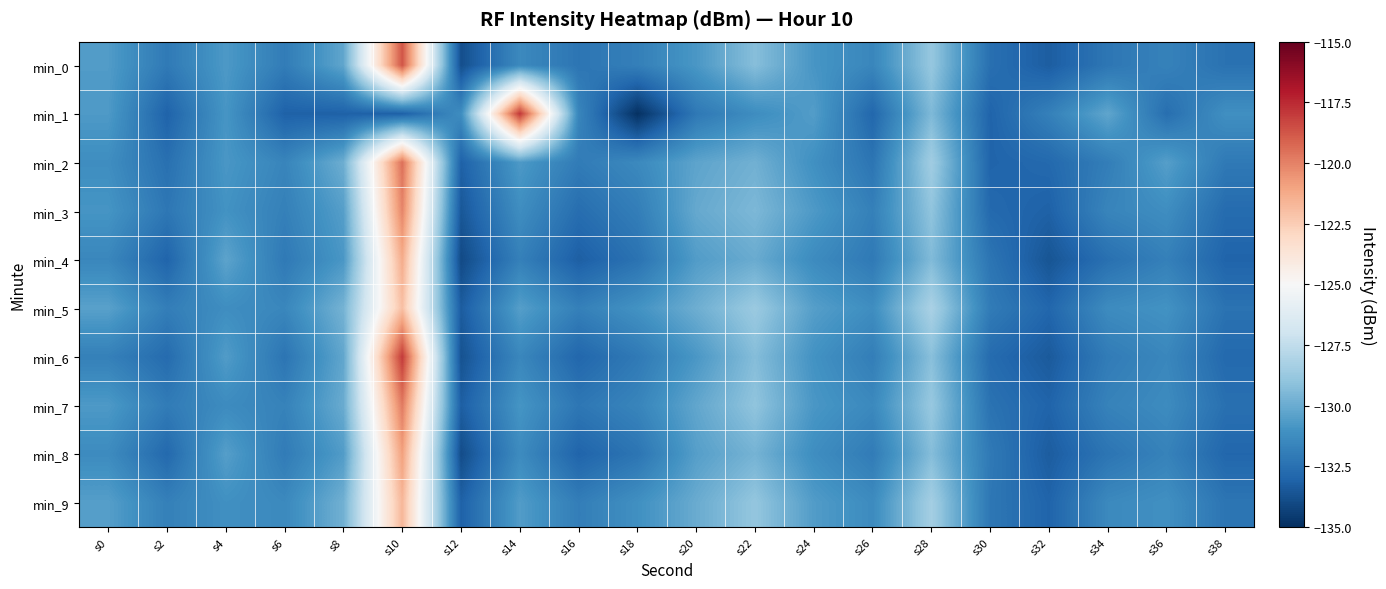

Which label corresponds to the largest value in the chart?

s14